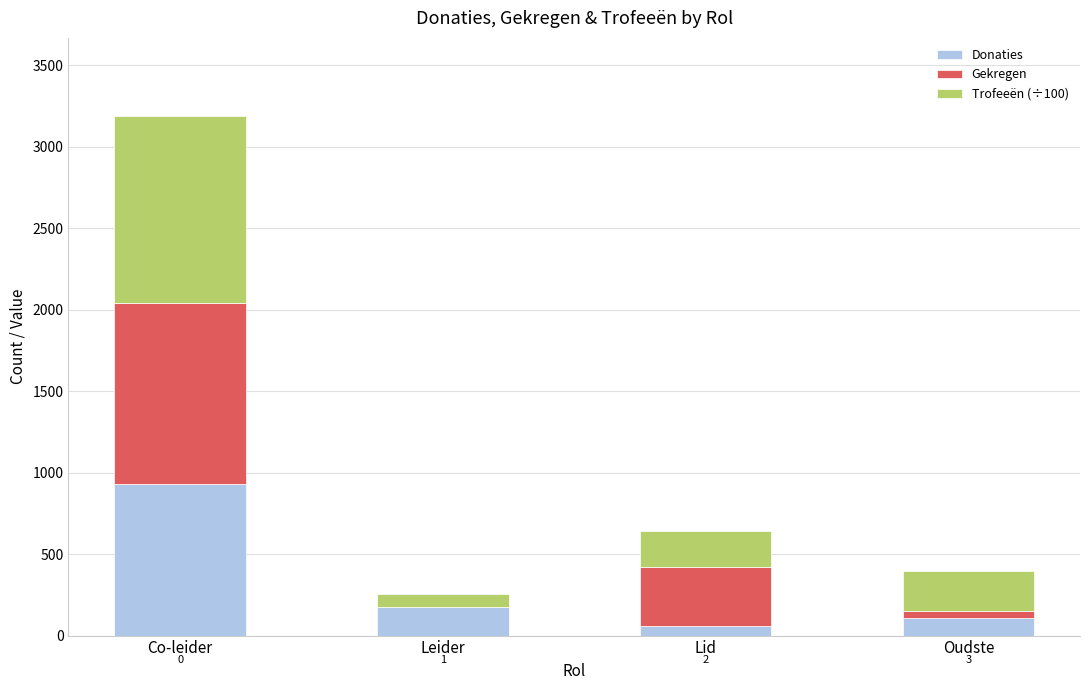

Reading right to left, transcribe the values for Donaties.

Oudste=108.0	Lid=58.0	Leider=175.0	Co-leider=933.0